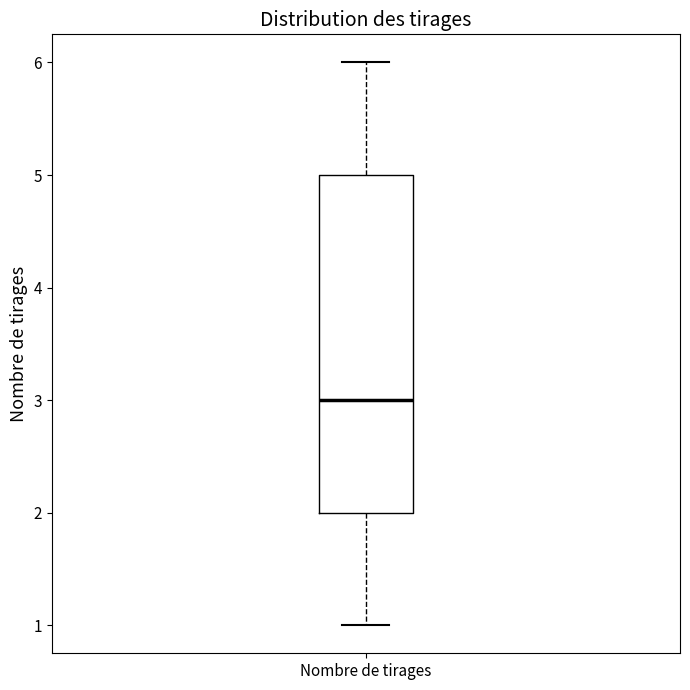

Read this box plot against the y-axis: the position of the median line, the range covered by the box, and the ends of both whiskers. The values are not printed on the chart, so give them approximately, as read against the axis.

median 3, box 2 to 5, whiskers 1 to 6